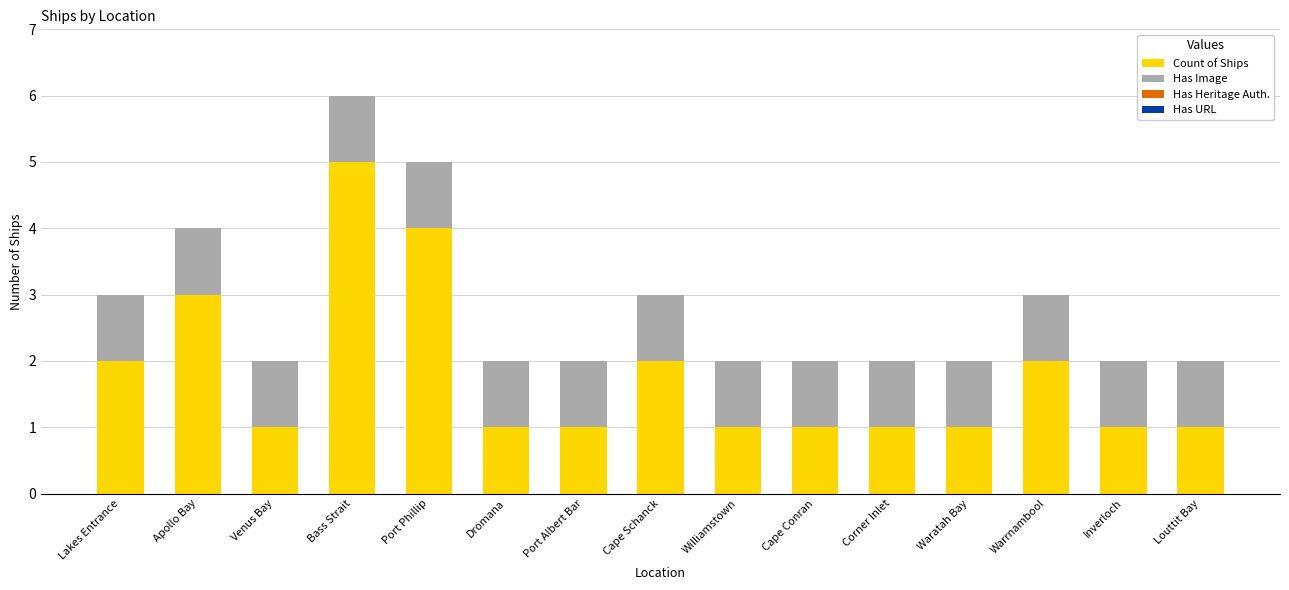

Reading left to right, what are the values for Count of Ships?

Lakes Entrance=2	Apollo Bay=3	Venus Bay=1	Bass Strait=5	Port Phillip=4	Dromana=1	Port Albert Bar=1	Cape Schanck=2	Williamstown=1	Cape Conran=1	Corner Inlet=1	Waratah Bay=1	Warrnambool=2	Inverloch=1	Louttit Bay=1